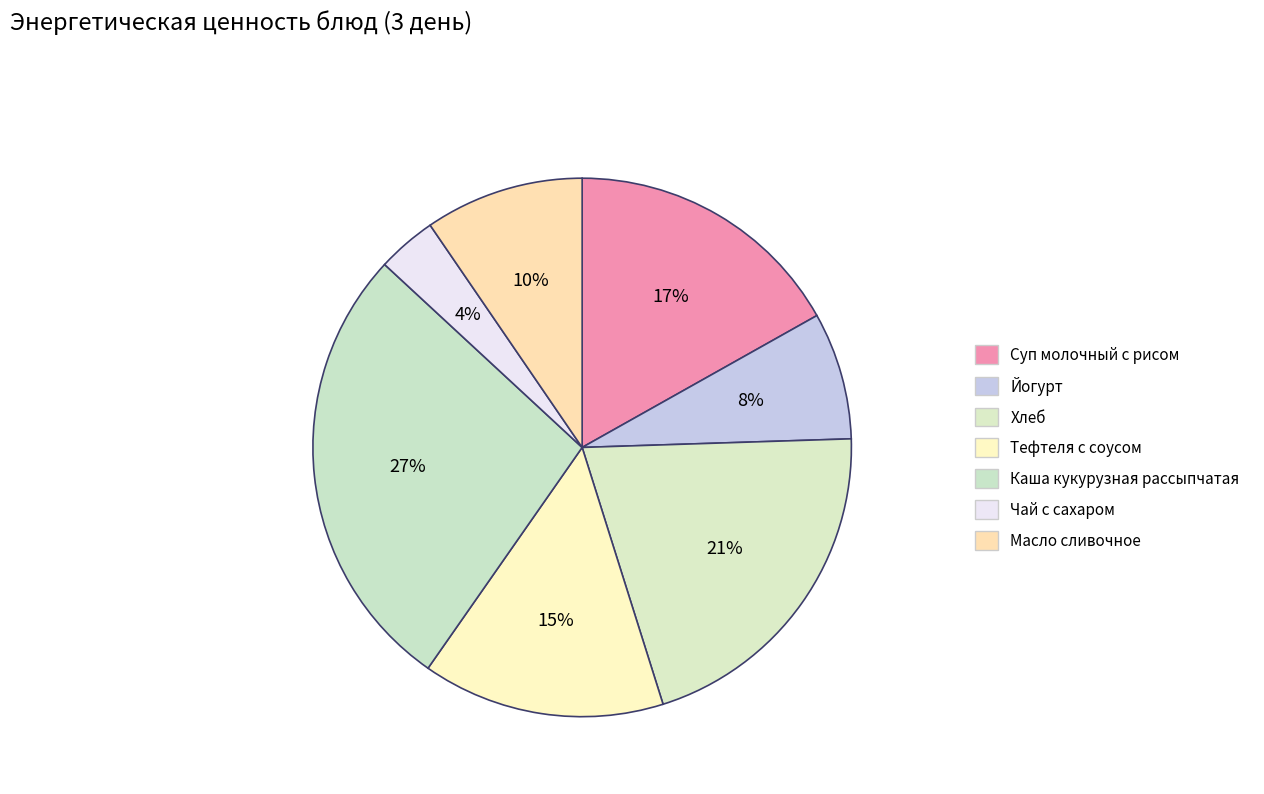

What is the largest slice in the pie chart?

Каша кукурузная рассыпчатая